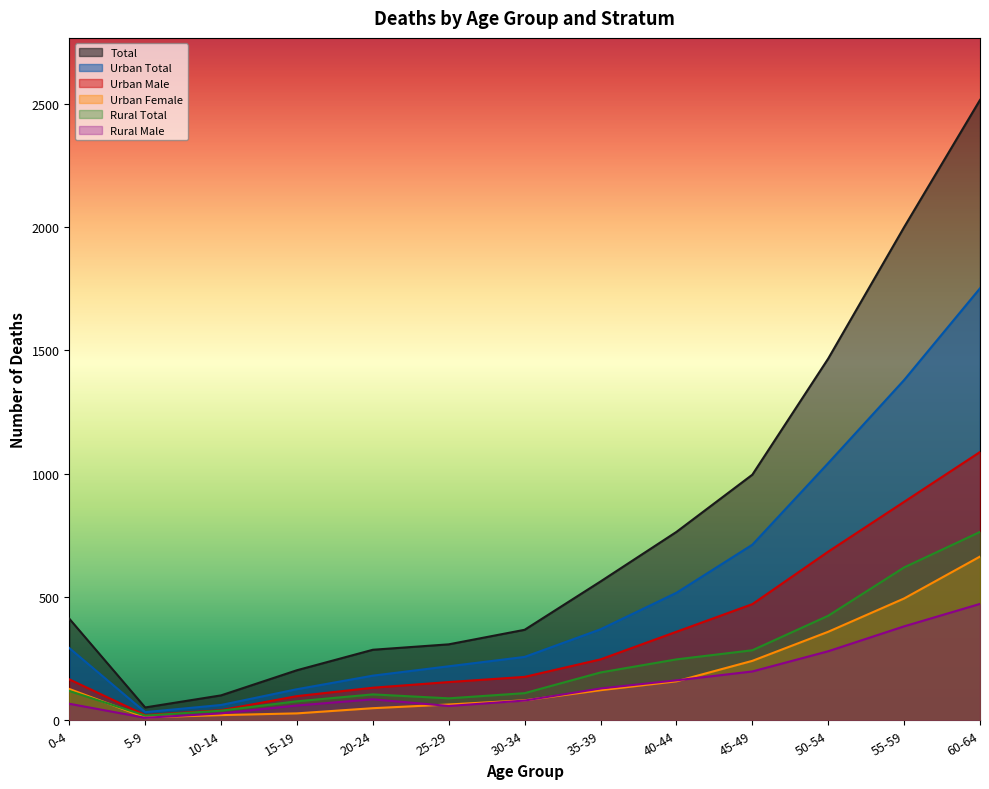

Reading left to right, transcribe all the data shown in this chart.

Total: 0-4=412	5-9=52	10-14=101	15-19=203	20-24=286	25-29=308	30-34=367	35-39=563	40-44=764	45-49=996	50-54=1467	55-59=2000	60-64=2516
Urban Total: 0-4=293	5-9=33	10-14=62	15-19=126	20-24=181	25-29=219	30-34=257	35-39=369	40-44=517	45-49=712	50-54=1043	55-59=1380	60-64=1752
Urban Male: 0-4=166	5-9=21	10-14=41	15-19=98	20-24=132	25-29=155	30-34=176	35-39=247	40-44=359	45-49=471	50-54=684	55-59=886	60-64=1088
Urban Female: 0-4=127	5-9=12	10-14=21	15-19=28	20-24=49	25-29=64	30-34=81	35-39=122	40-44=158	45-49=241	50-54=359	55-59=494	60-64=664
Rural Total: 0-4=119	5-9=19	10-14=39	15-19=77	20-24=105	25-29=89	30-34=110	35-39=194	40-44=247	45-49=284	50-54=424	55-59=620	60-64=764
Rural Male: 0-4=67	5-9=10	10-14=28	15-19=60	20-24=85	25-29=58	30-34=80	35-39=129	40-44=162	45-49=198	50-54=280	55-59=381	60-64=472